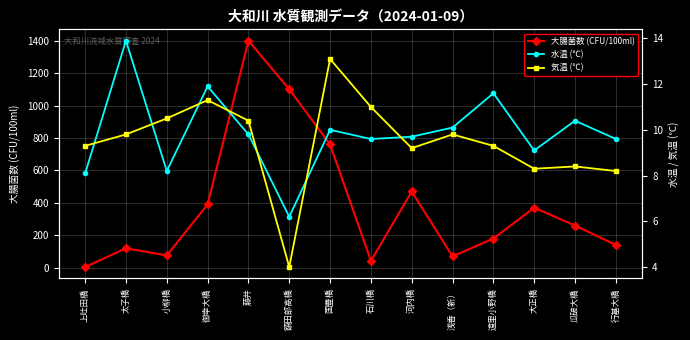

What is the difference between the second highest and second lowest values in the 大腸菌数 (CFU/100ml) series?

1058.0